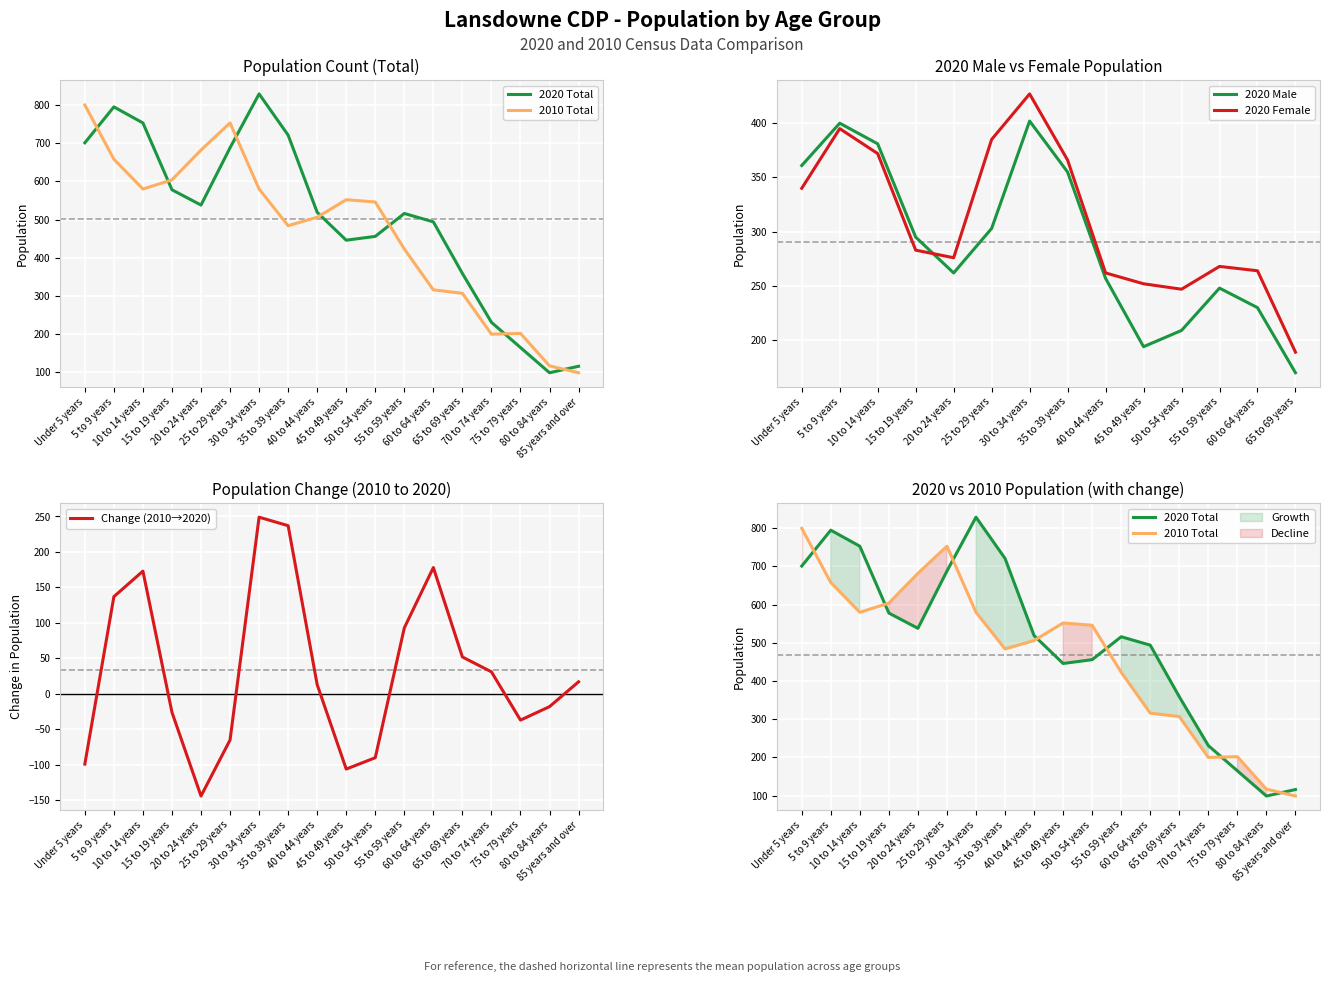

What is the maximum value shown in the chart?

829